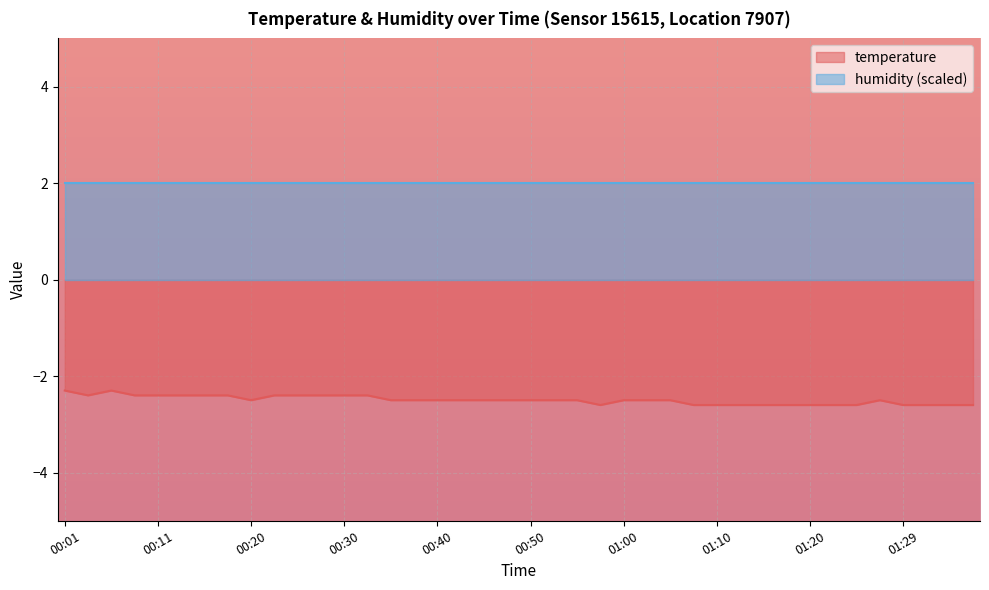

What is the smallest value displayed?

-2.6